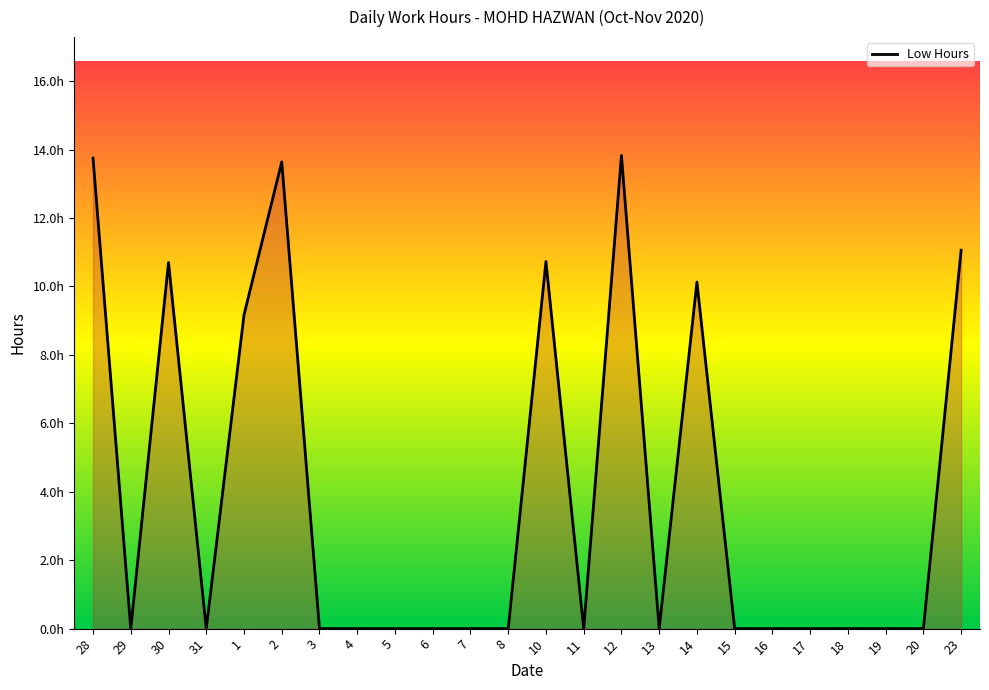

Does the chart have visible grid lines?

No